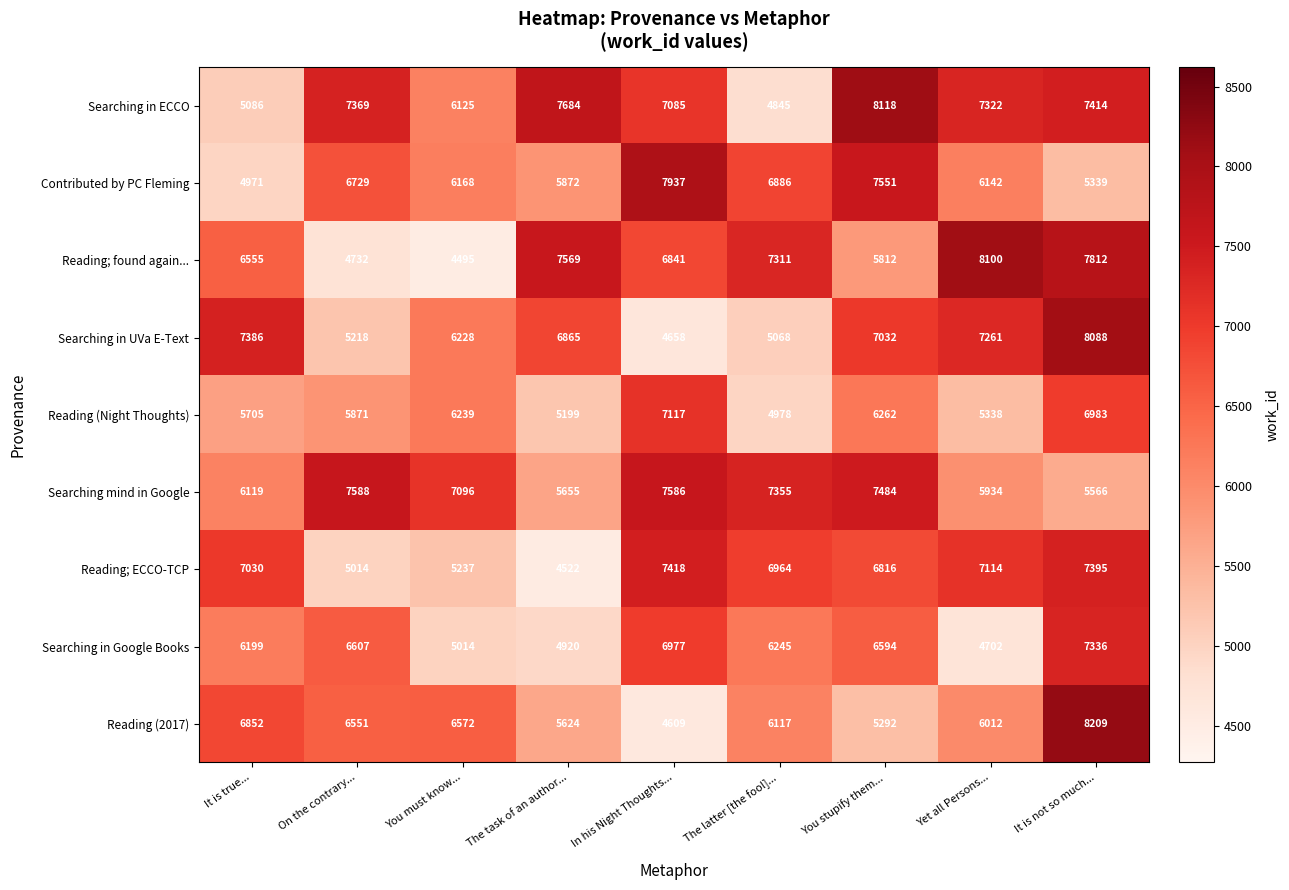

True or false: Searching in UVa E-Text has a value of 4002 at You must know....

False